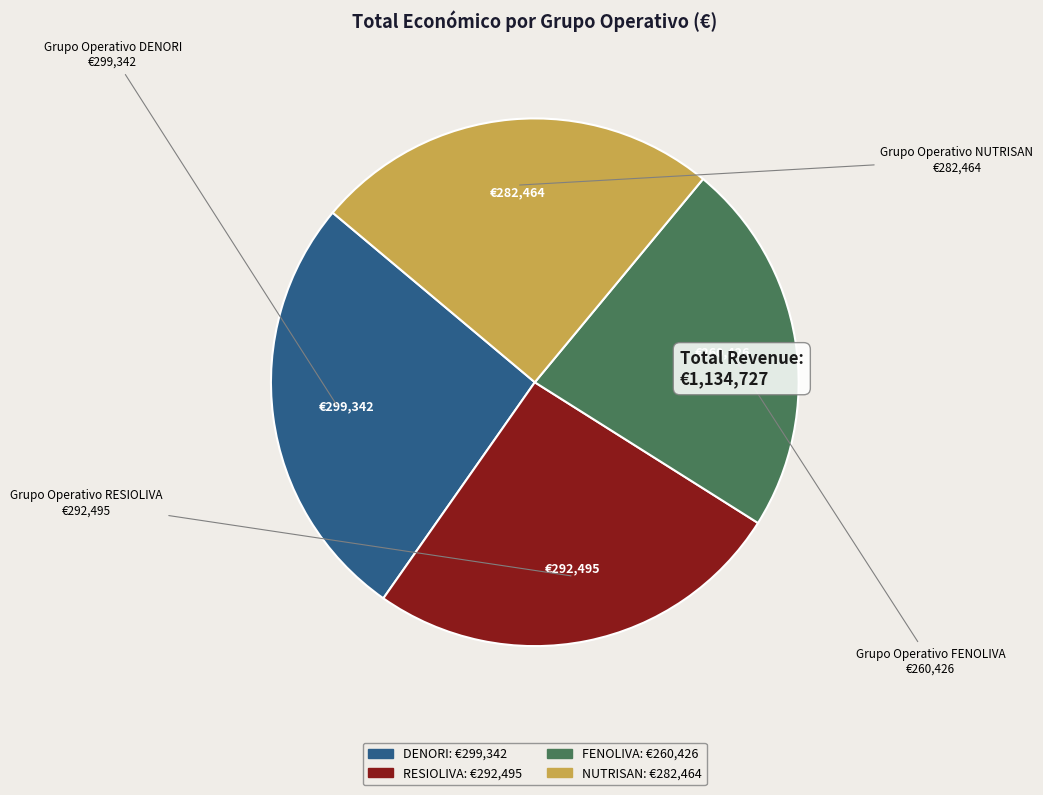

Rank the categories by value from highest to lowest.

DENORI, RESIOLIVA, NUTRISAN, FENOLIVA